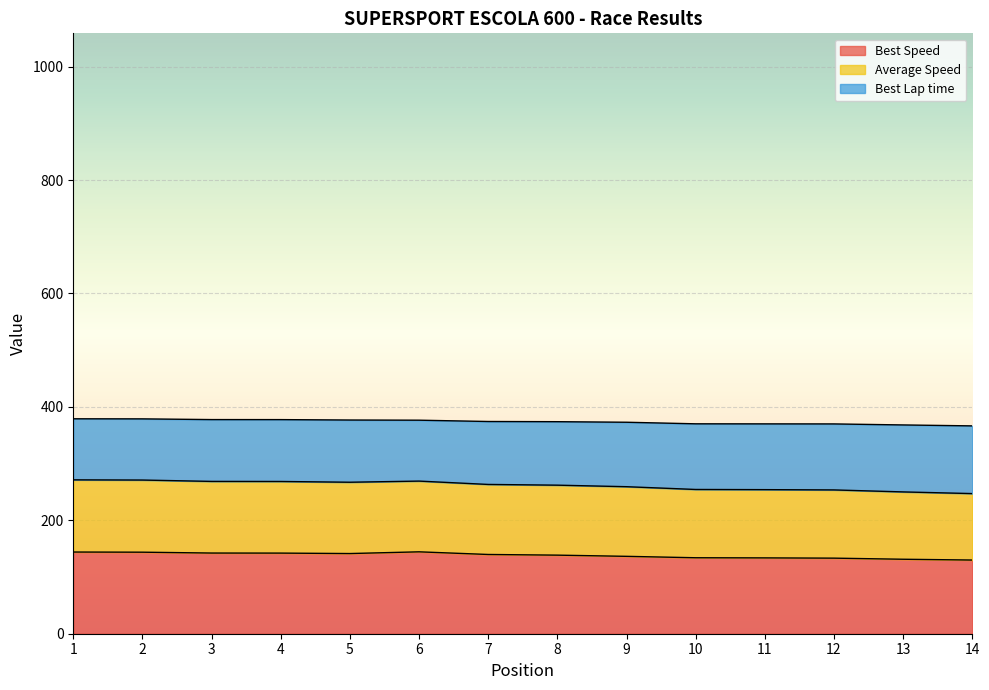

What are all the series names shown in the legend?

Best Speed, Average Speed, Best Lap time